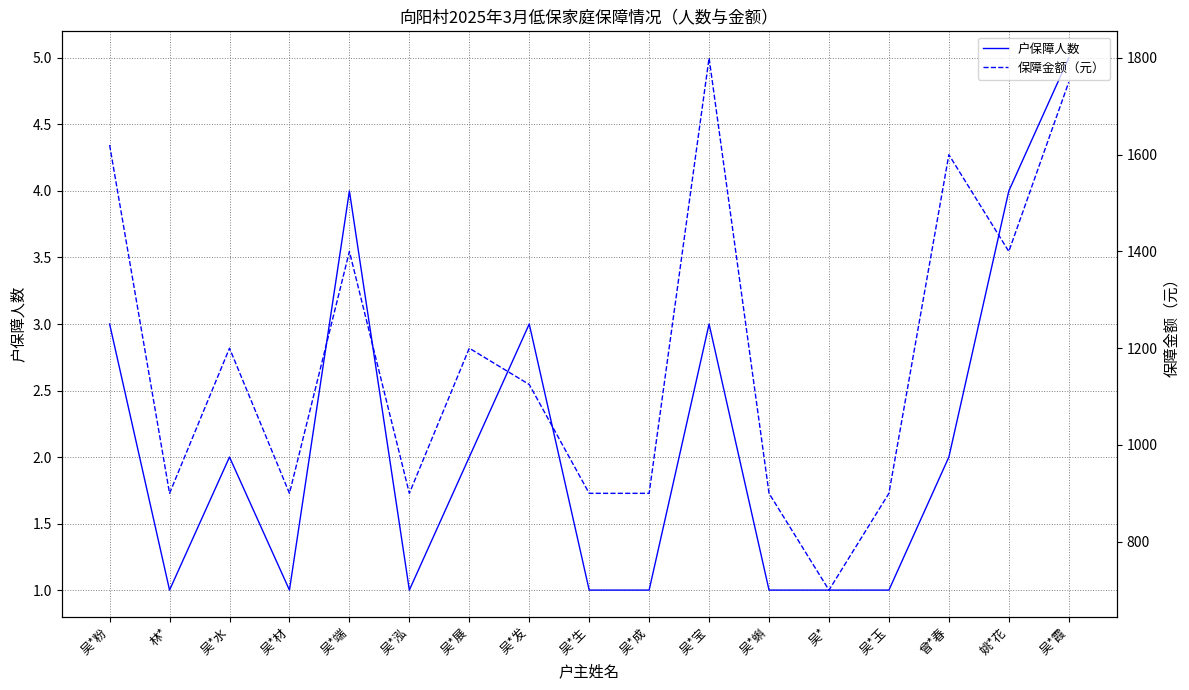

How many lines are shown in the chart?

2